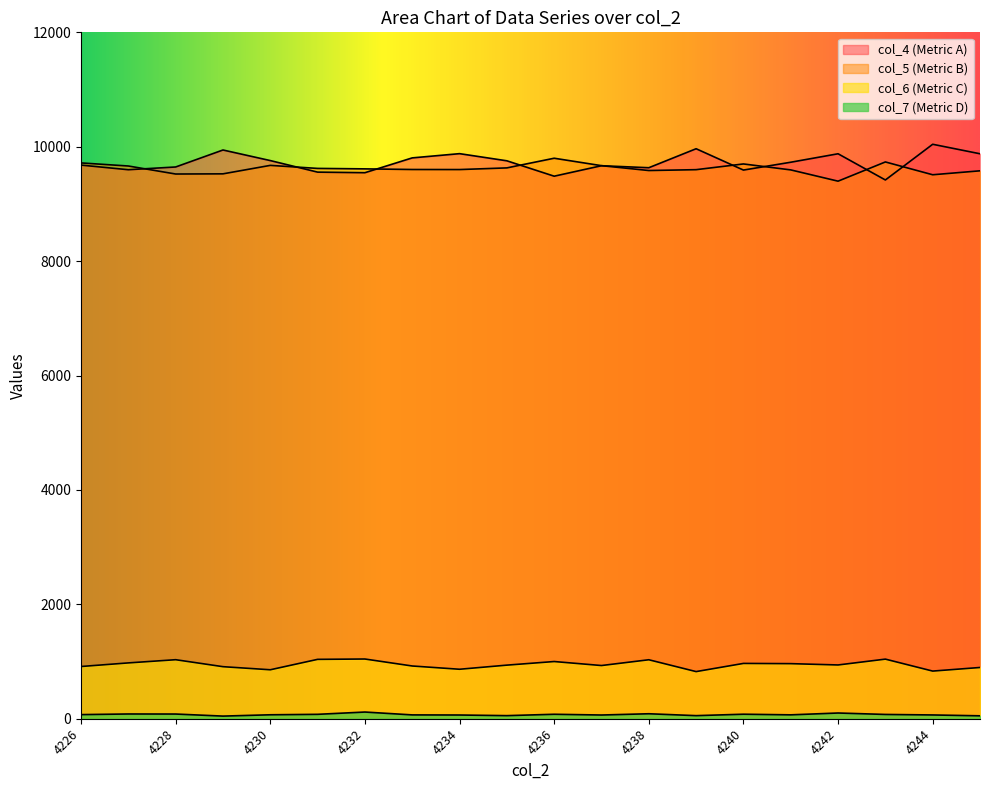

Does the chart display data point markers on the line(s)?

No